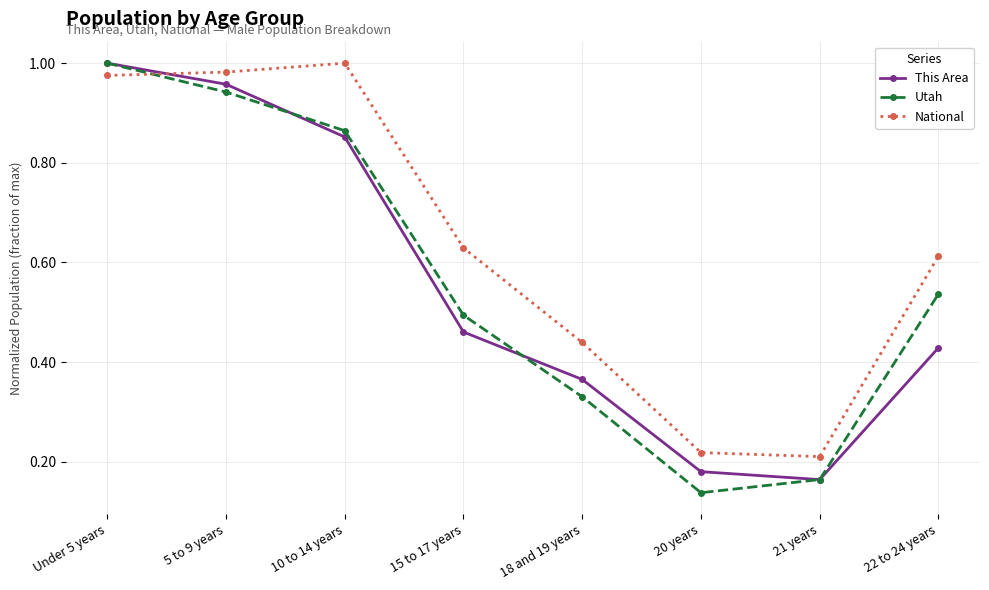

Rank the series at 22 to 24 years from lowest to highest value.

This Area, Utah, National